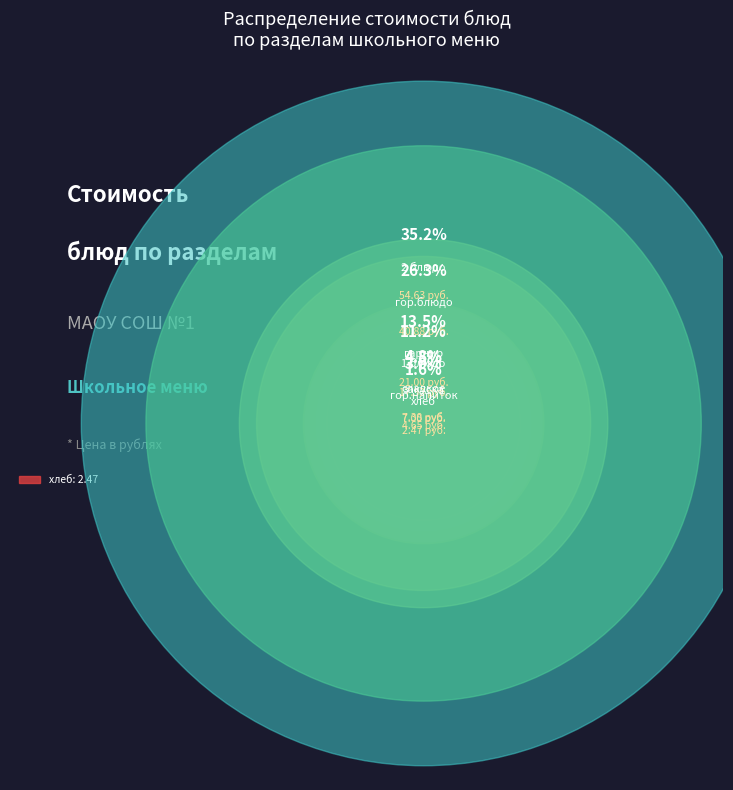

To the nearest percent, what percentage of the pie is 2 блюдо?

35%